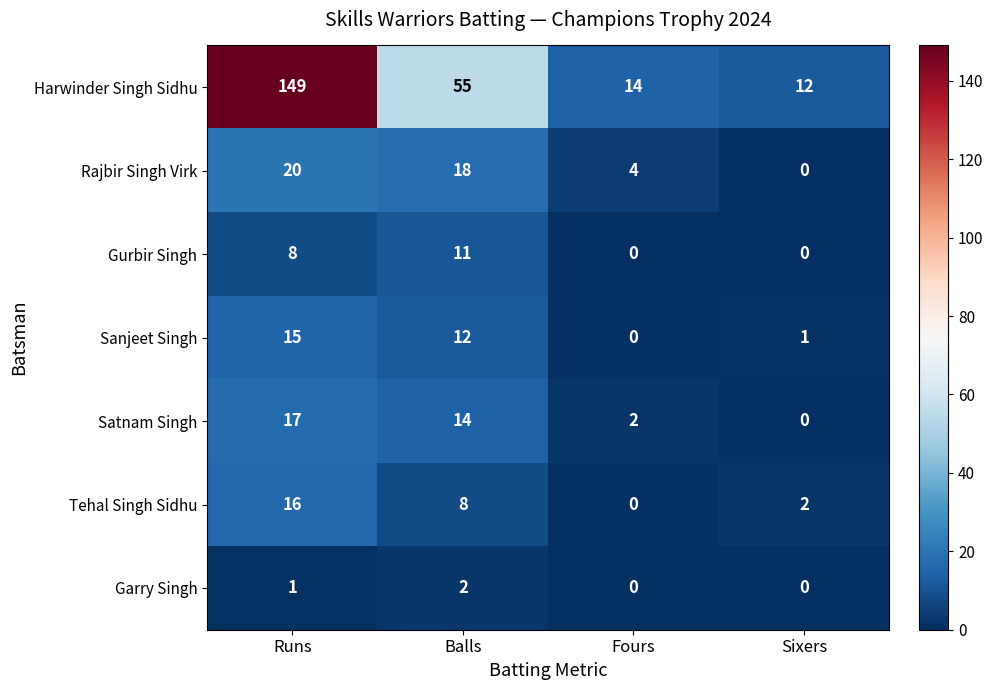

True or false: Garry Singh has a value of 0 at Fours.

True